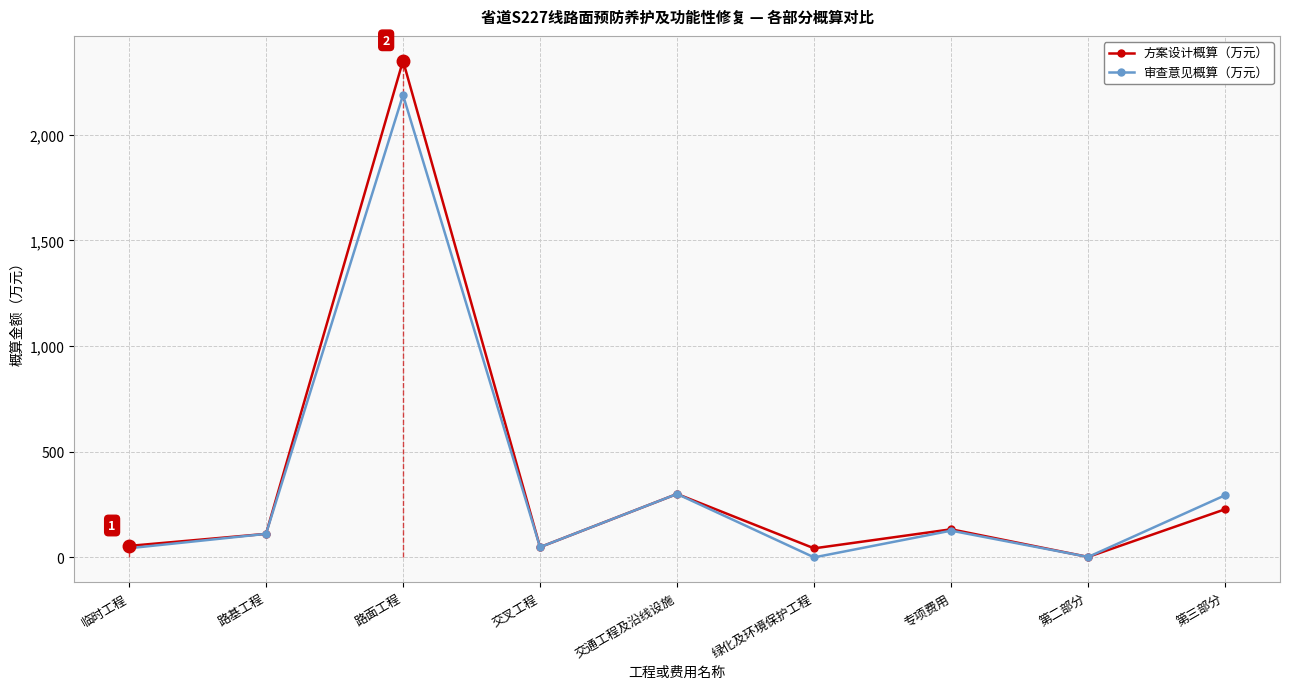

What is the label of the 4th point from the left?

交叉工程